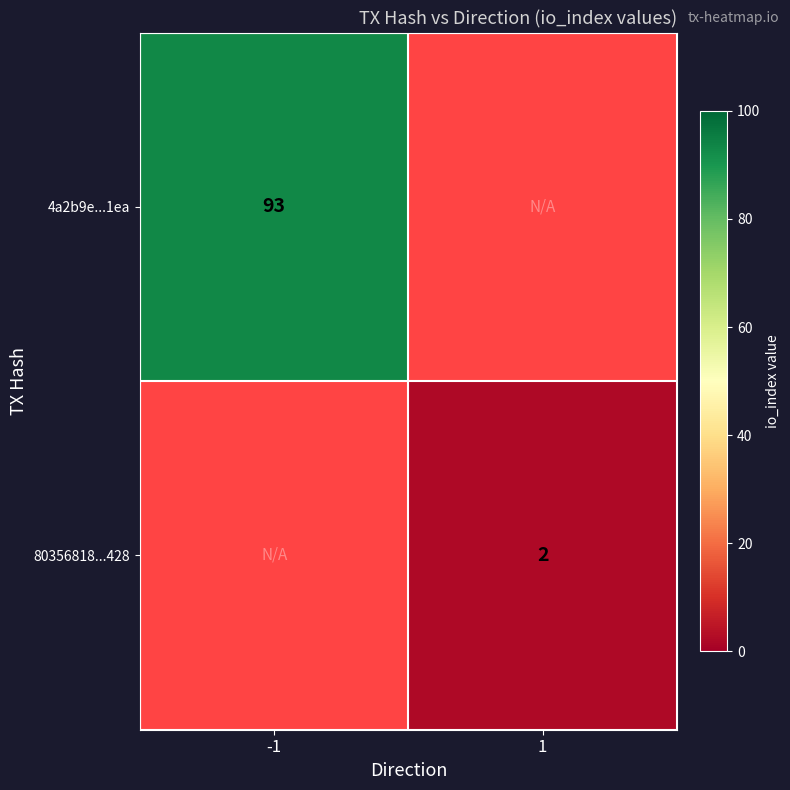

What is the smallest value displayed?

2.0